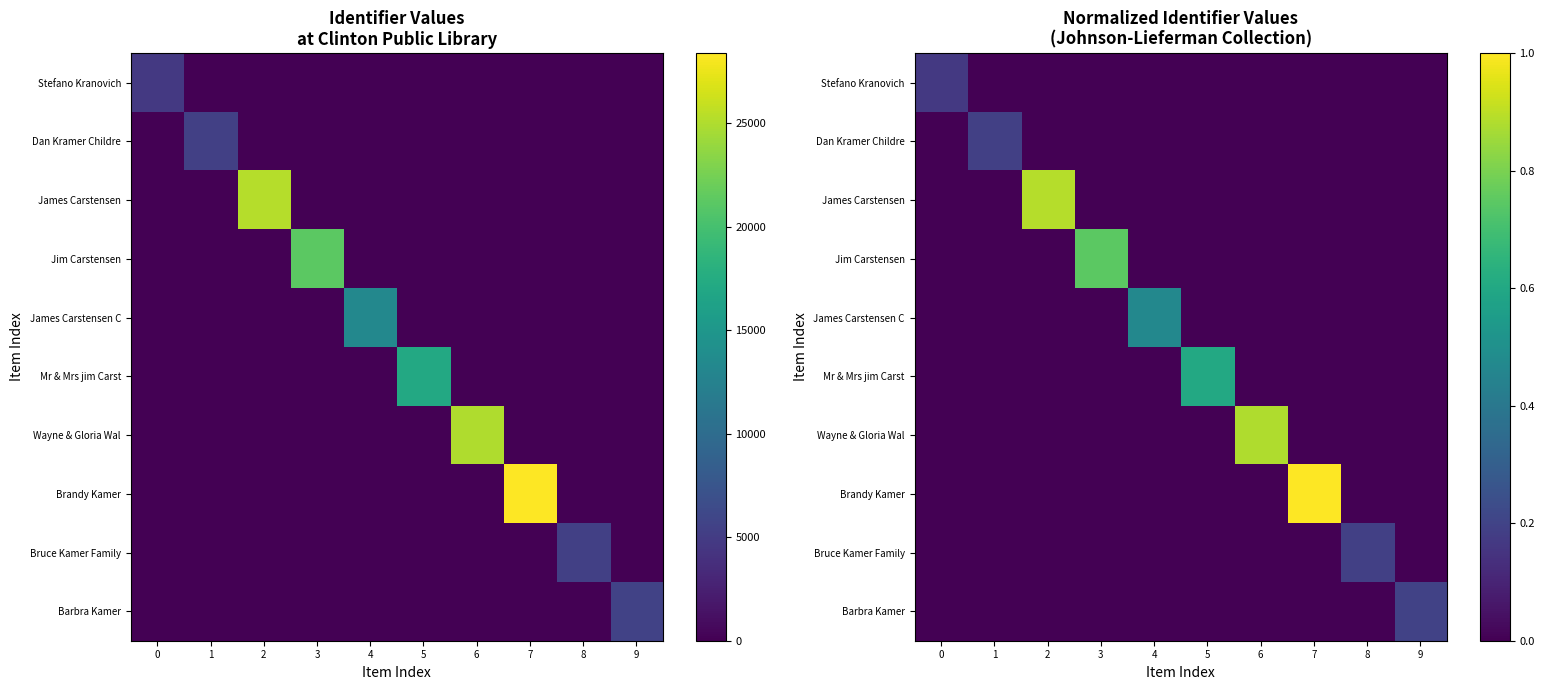

Which series has the largest total across all categories?

Brandy Kamer